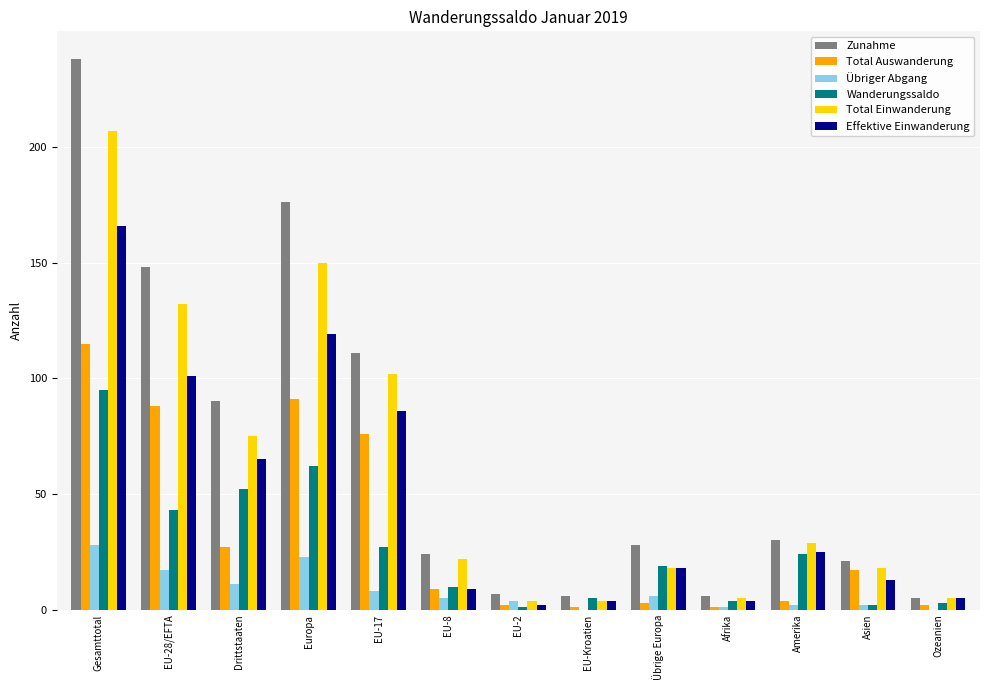

The Wanderungssaldo series shows 3 at Ozeanien. True or false?

True